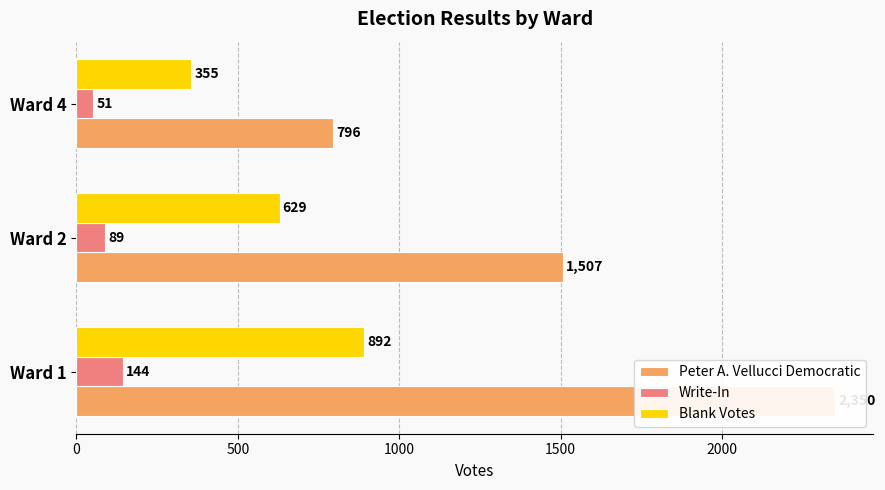

What is the difference between the highest and lowest values at Ward 1?

2206